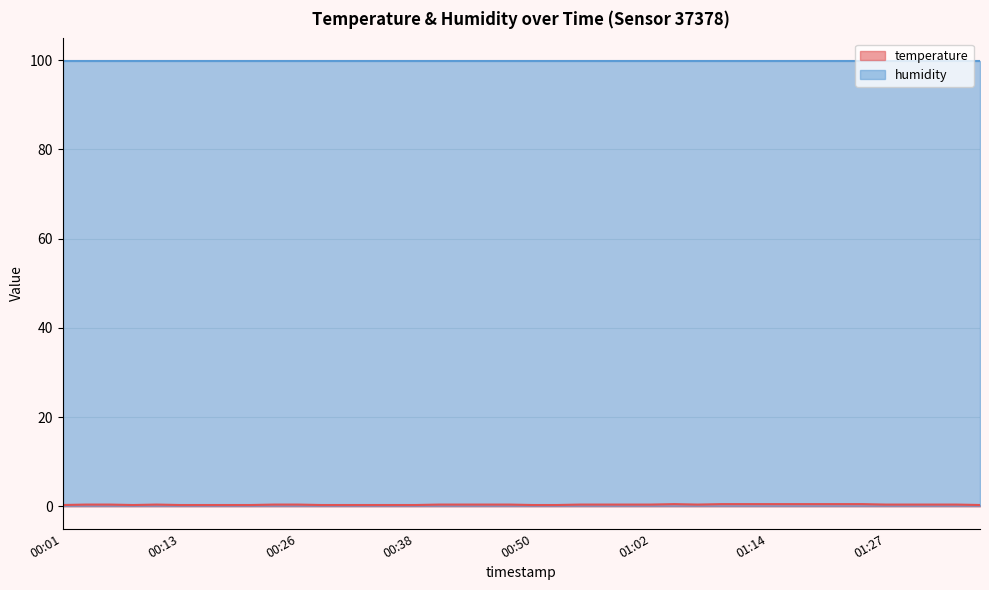

What is the label of the 2nd point from the left?

00:03